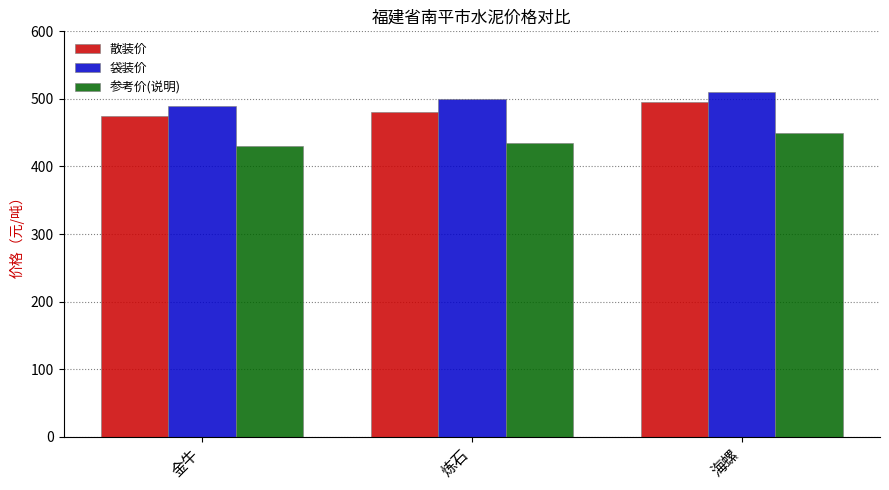

True or false: 参考价(说明) has a value of 430 at 金牛.

True